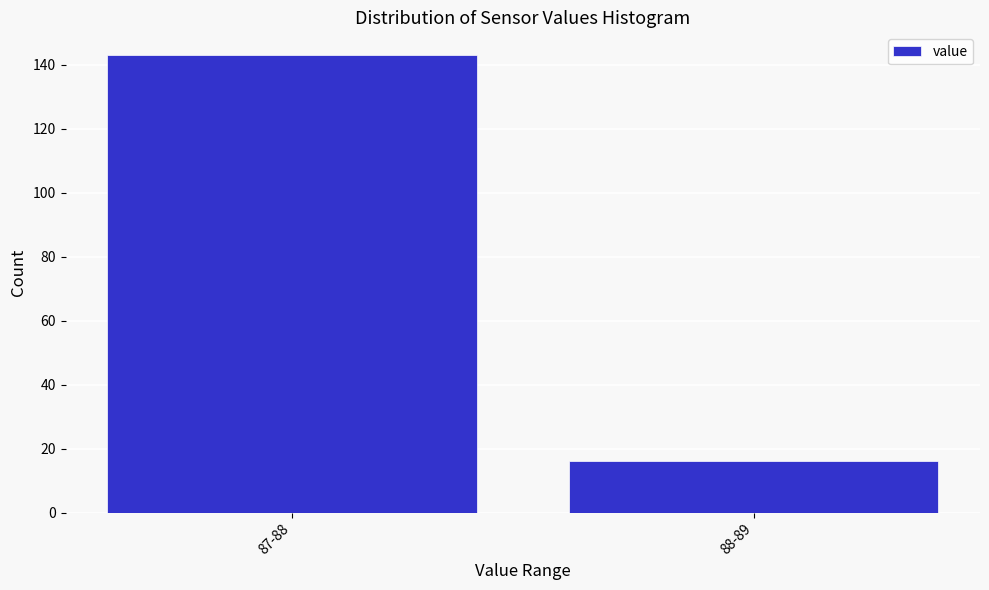

Reading left to right, extract all data points from this chart.

87-88=143	88-89=16